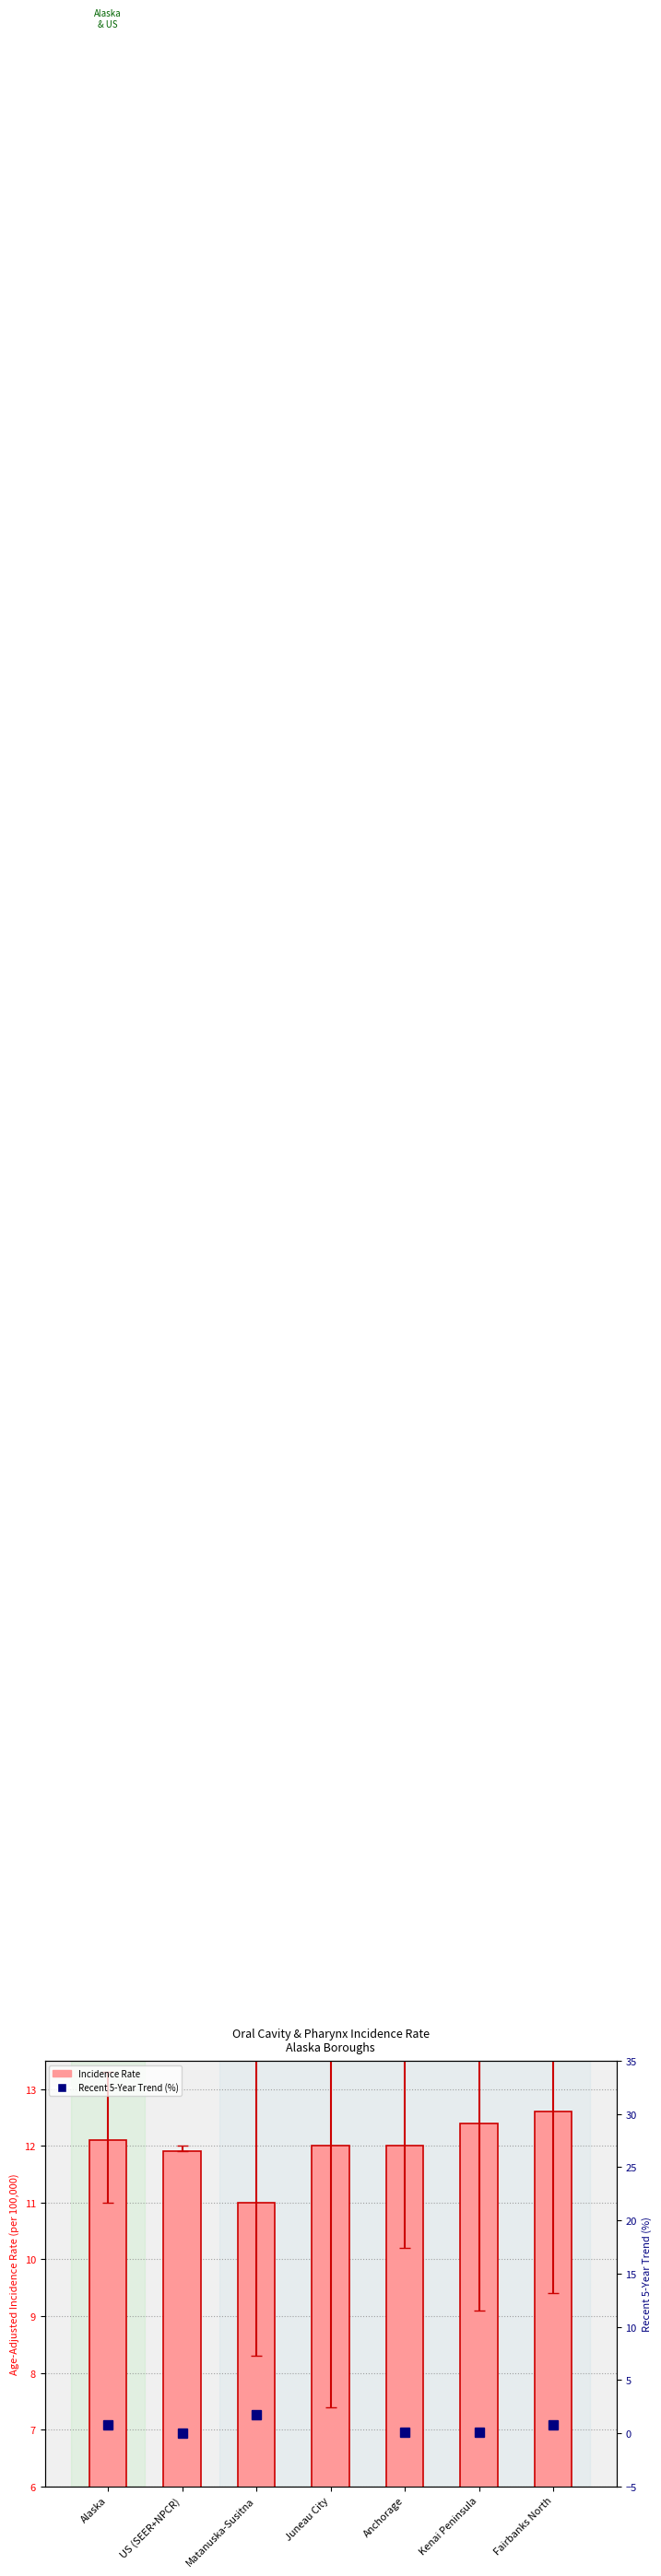

Between Alaska and Kenai Peninsula, which is larger?

Kenai Peninsula